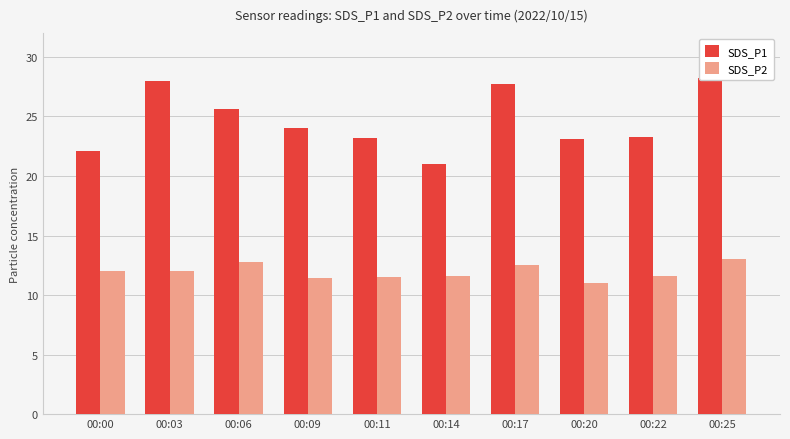

What is the difference between the maximum and minimum values in the SDS_P1 series?

7.2